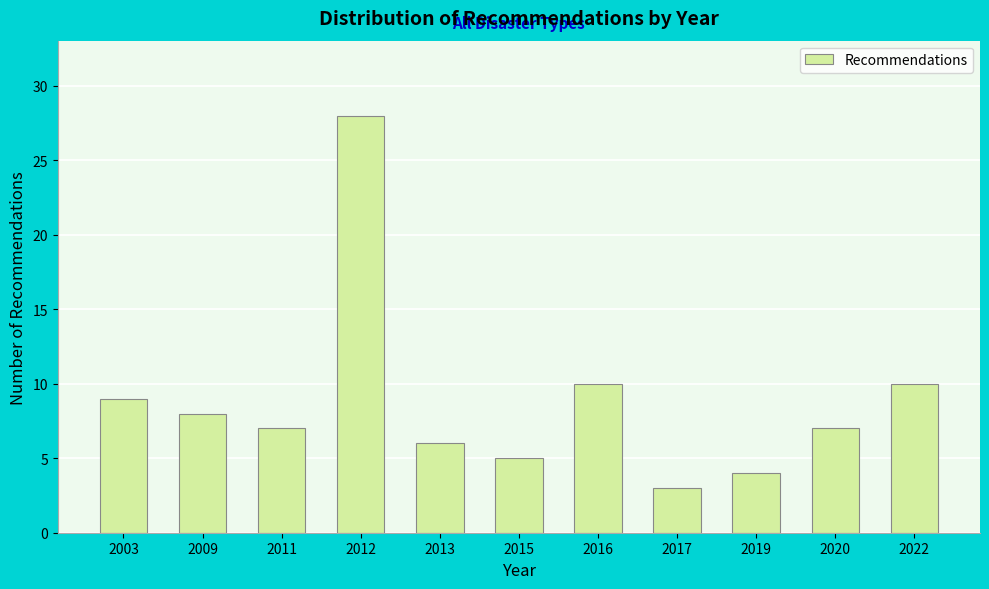

Reading right to left, extract all data points from this chart.

2022=10	2020=7	2019=4	2017=3	2016=10	2015=5	2013=6	2012=28	2011=7	2009=8	2003=9